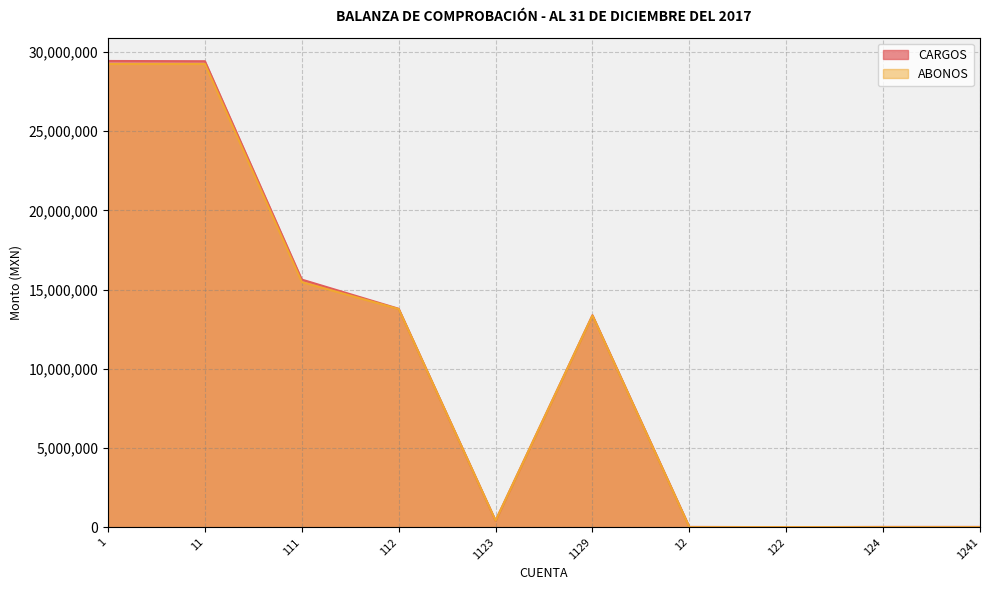

Which series has the largest total across all categories?

CARGOS